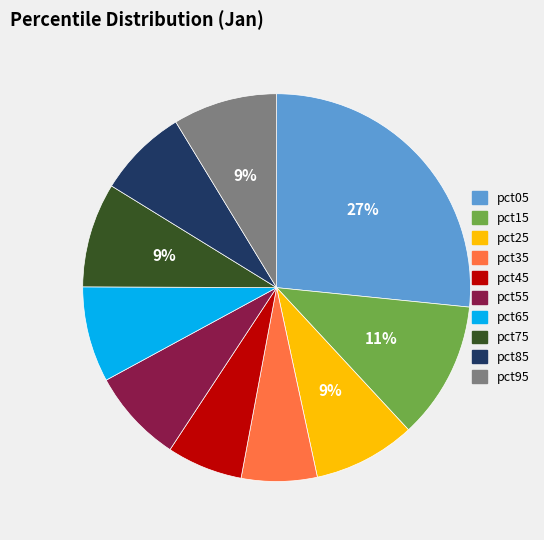

Is it true that pct65 is 8% of the pie?

True